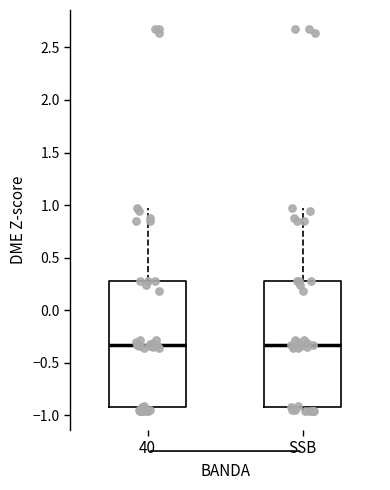

Reading left to right, transcribe this box plot: for each box, give where its median line is, the range the box spans, and where its two whiskers end, as read against the y-axis. The values are not printed on the chart, so give them approximately, as read against the axis.

40: median -0.35, box -0.90 to 0.30, whiskers -0.95 to 0.95
SSB: median -0.35, box -0.90 to 0.30, whiskers -0.95 to 0.95